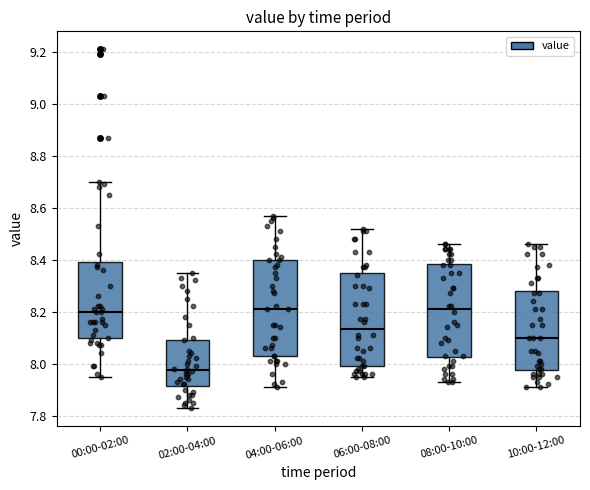

Reading left to right, read every box against the y-axis: the position of its median line, the range the box covers, and the ends of its whiskers. The values are not printed on the chart, so give them approximately, as read against the axis.

00:00-02:00: median 8.20, box 8.10 to 8.40, whiskers 7.96 to 8.70
02:00-04:00: median 7.98, box 7.92 to 8.10, whiskers 7.84 to 8.36
04:00-06:00: median 8.22, box 8.04 to 8.40, whiskers 7.92 to 8.58
06:00-08:00: median 8.14, box 8.00 to 8.34, whiskers 7.96 to 8.52
08:00-10:00: median 8.22, box 8.02 to 8.38, whiskers 7.94 to 8.46
10:00-12:00: median 8.10, box 7.98 to 8.28, whiskers 7.92 to 8.46